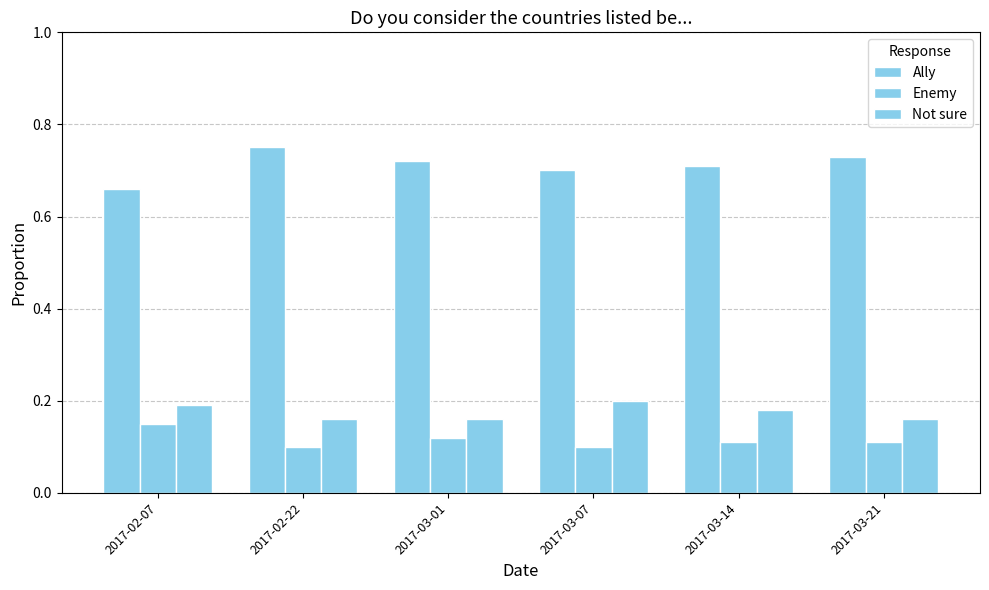

How many bars are there in total?

18